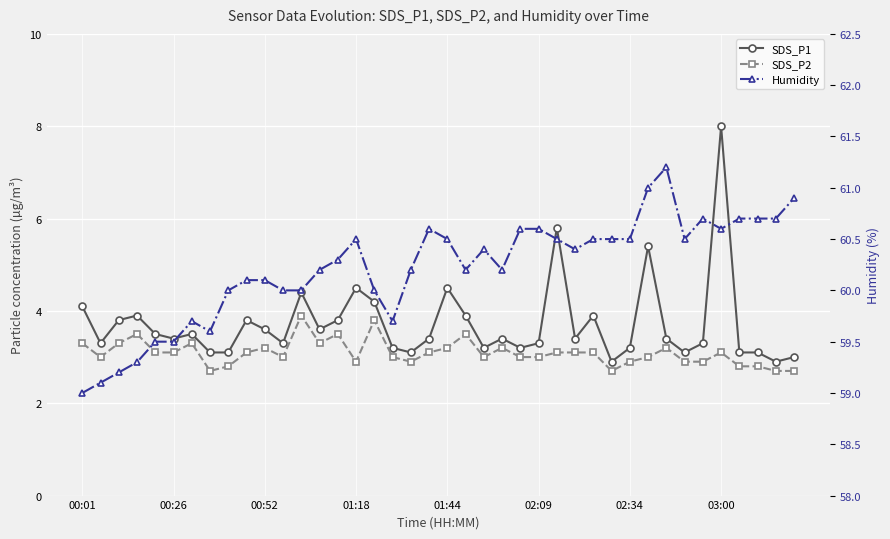

At 32, list the series in order from smallest to largest.

SDS_P2, SDS_P1, Humidity